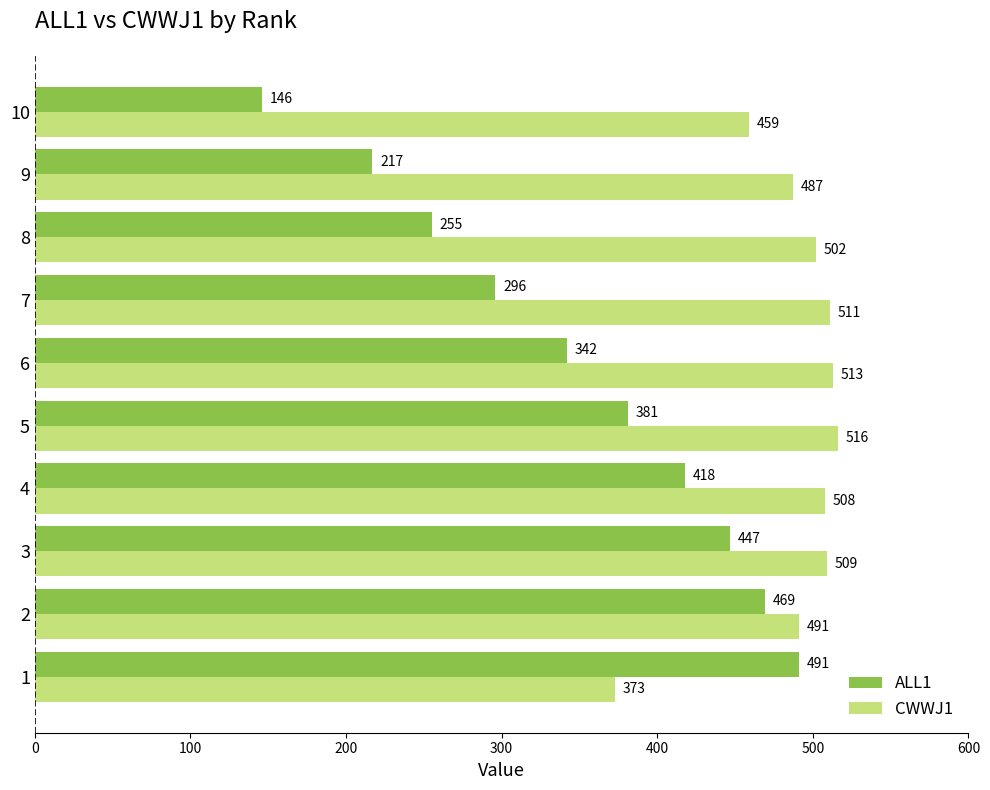

At which category is the sum across all series the highest?

2